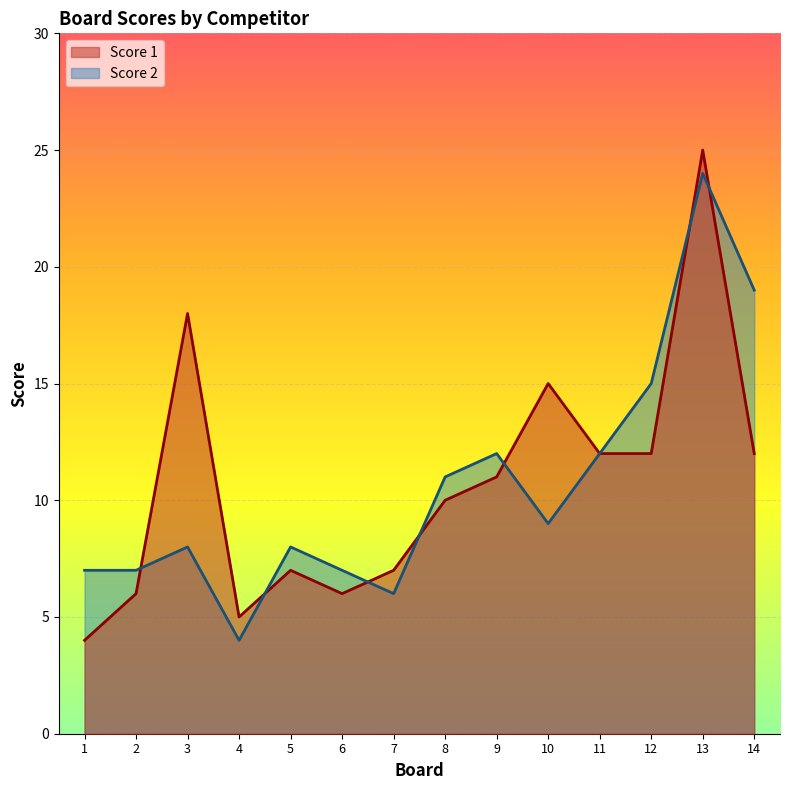

Reading left to right, what are all the values shown in this chart?

Score 1: 4	6	18	5	7	6	7	10	11	15	12	12	25	12
Score 2: 7	7	8	4	8	7	6	11	12	9	12	15	24	19